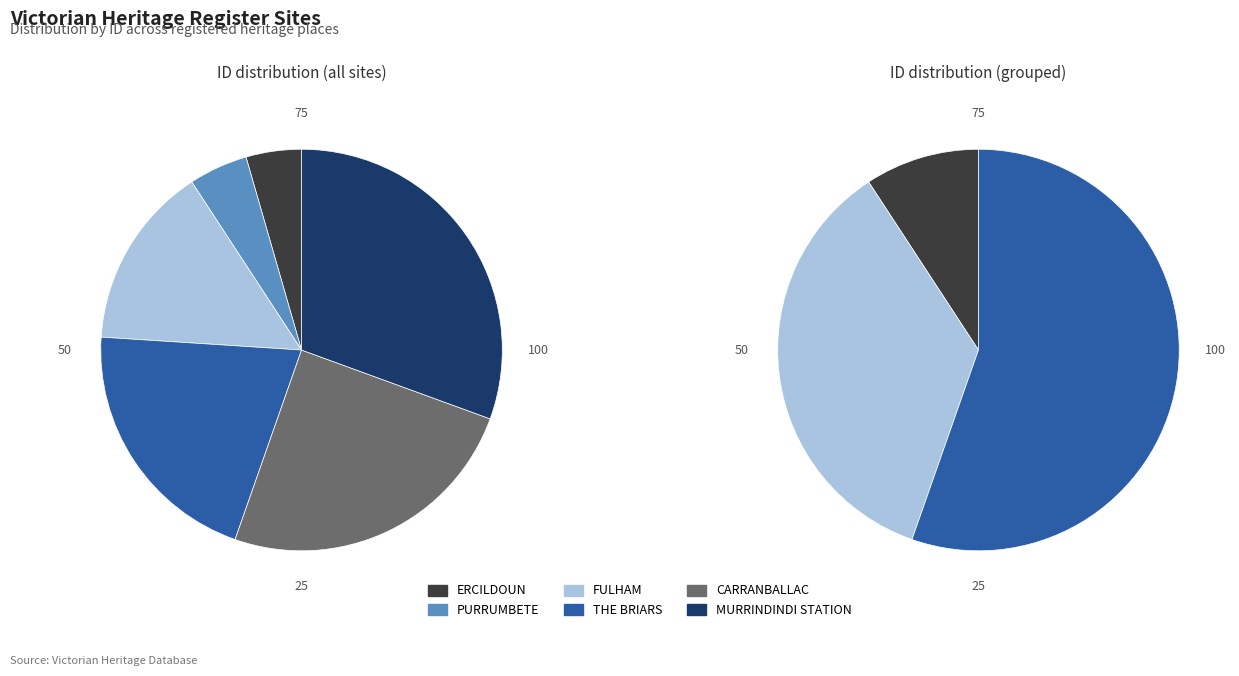

Combined, do ERCILDOUN and PURRUMBETE account for over 50%?

No